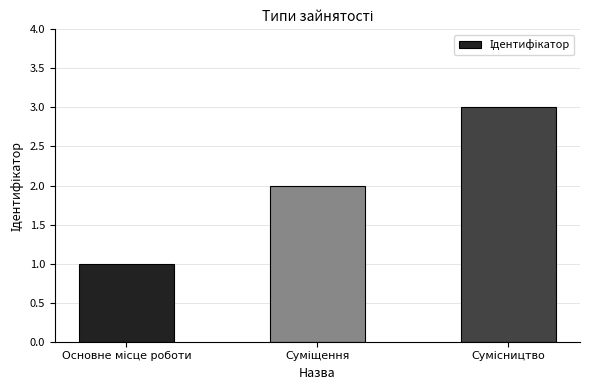

How many values are between 1 and 3?

3